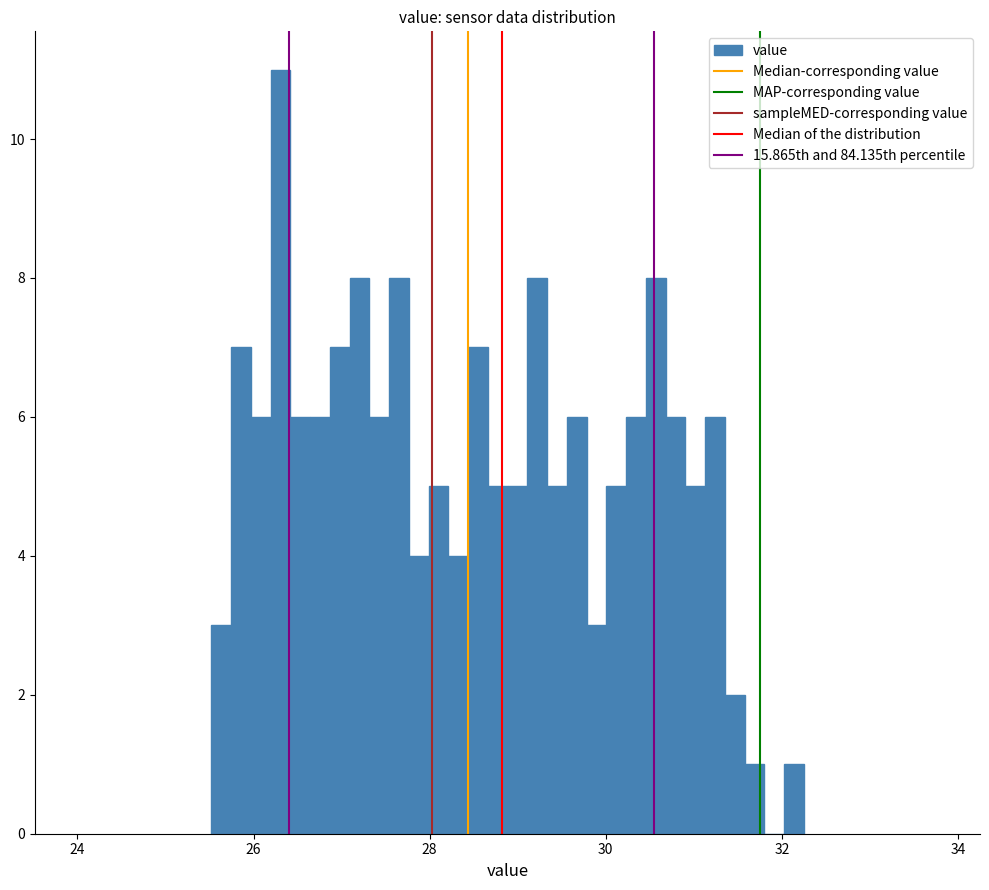

Around what value on the x-axis is the tallest bar? Give the approximate position of its centre, as read against the axis.

26.4